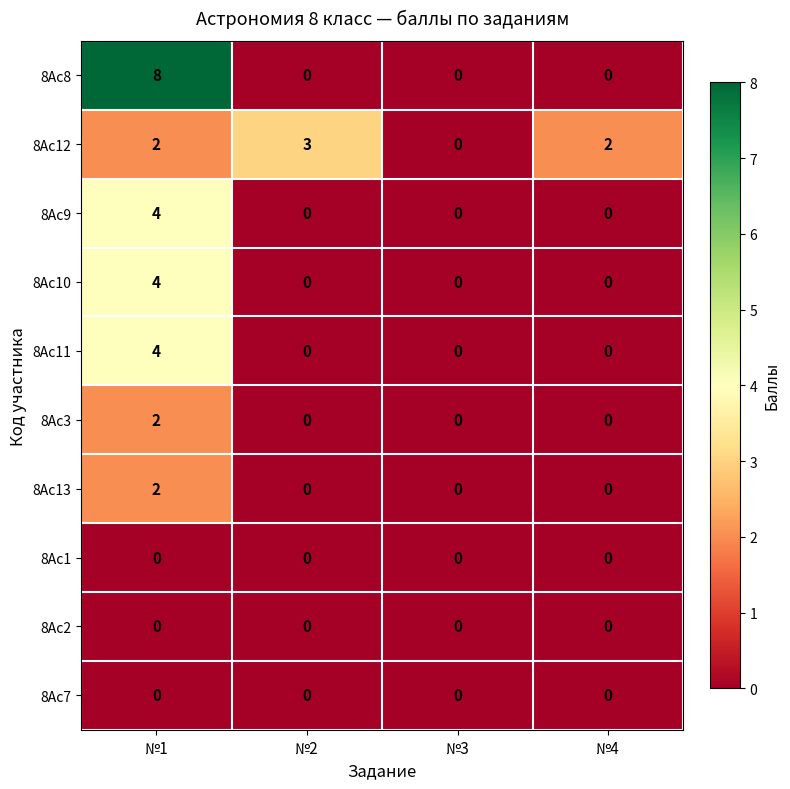

Count the number of categories in the chart.

4